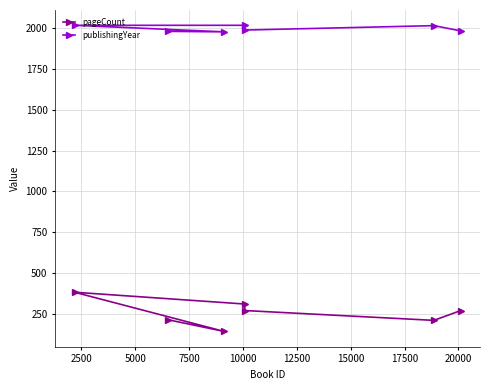

How many data points in pageCount are above 272?

2